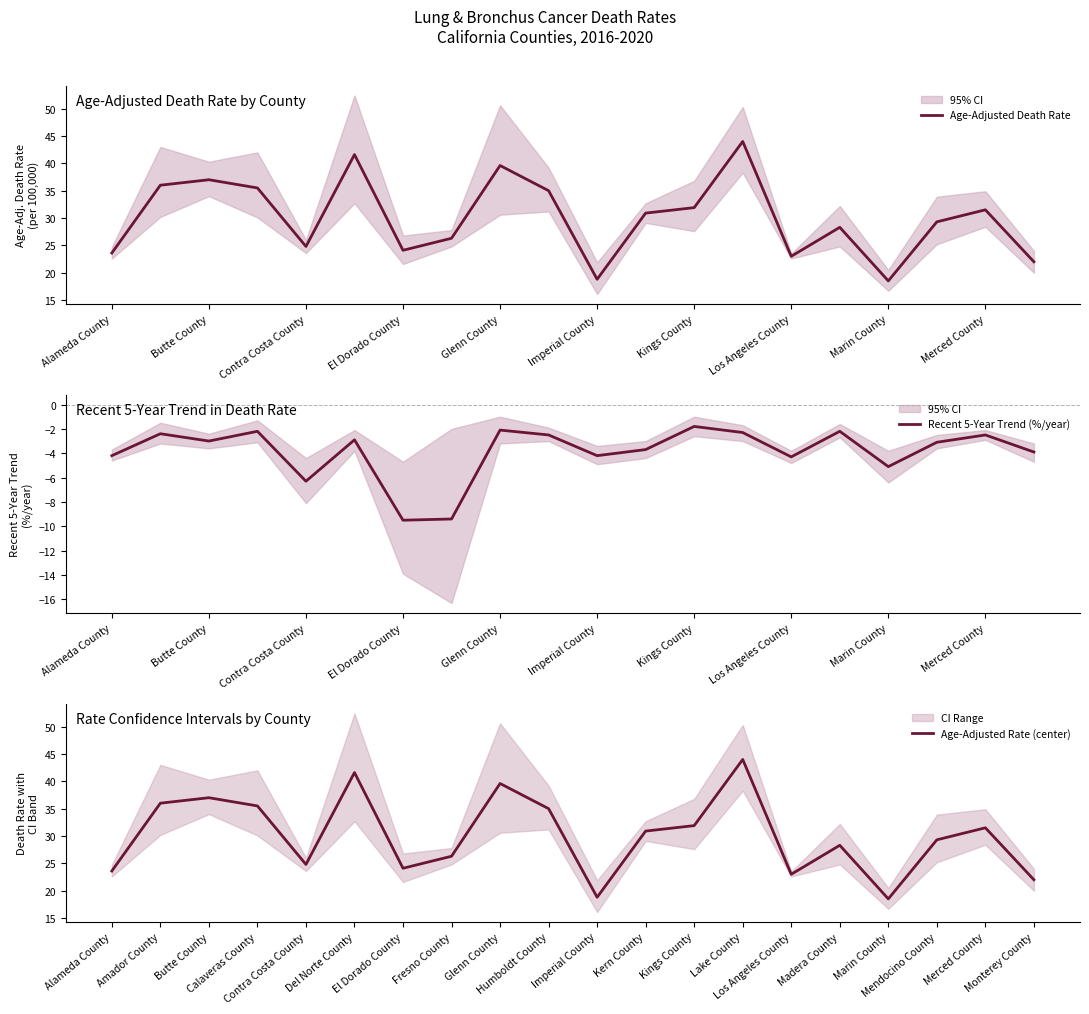

How many values in the Age-Adjusted Rate (center) series exceed 30?

10